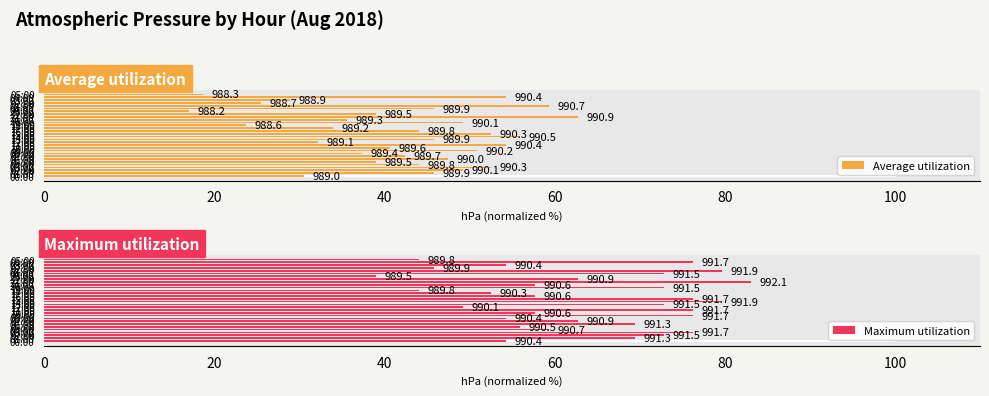

At which category does the chart reach its minimum across all series?

23:00